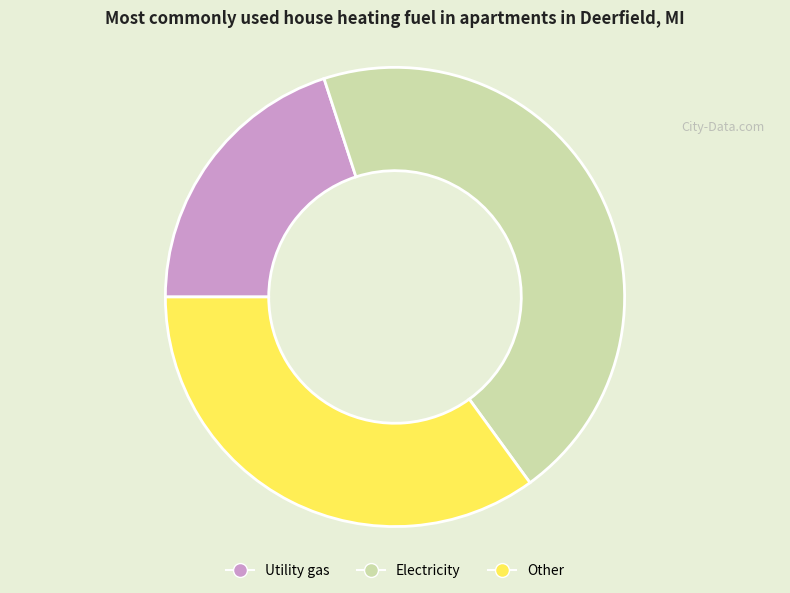

Which category has the smallest portion of the pie?

Utility gas